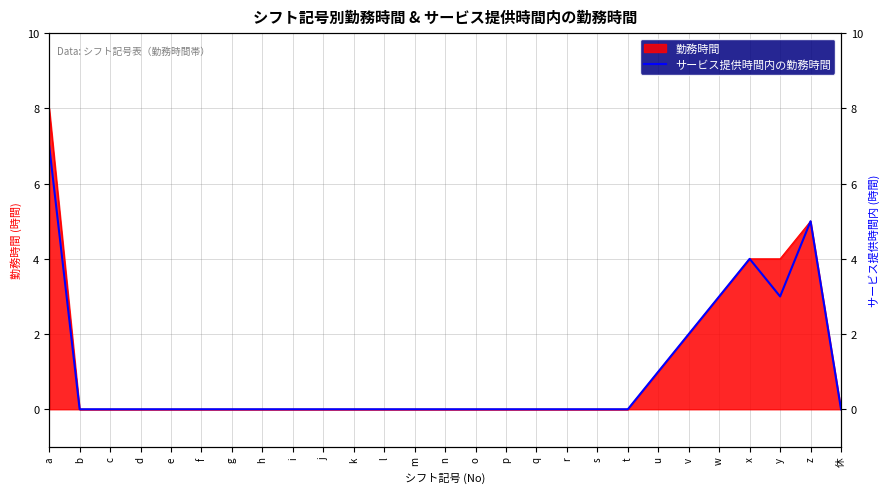

True or false: the data shows 0 at f.

True